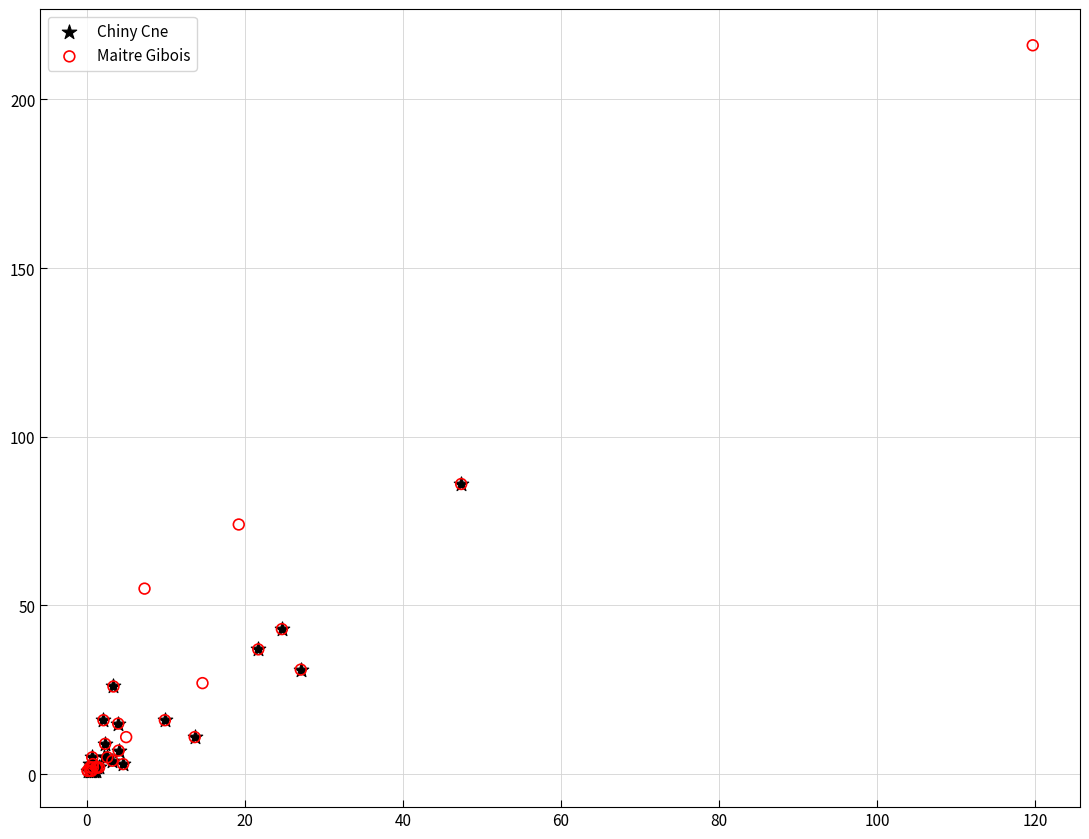

Which series has the widest spread of Y values?

Maitre Gibois